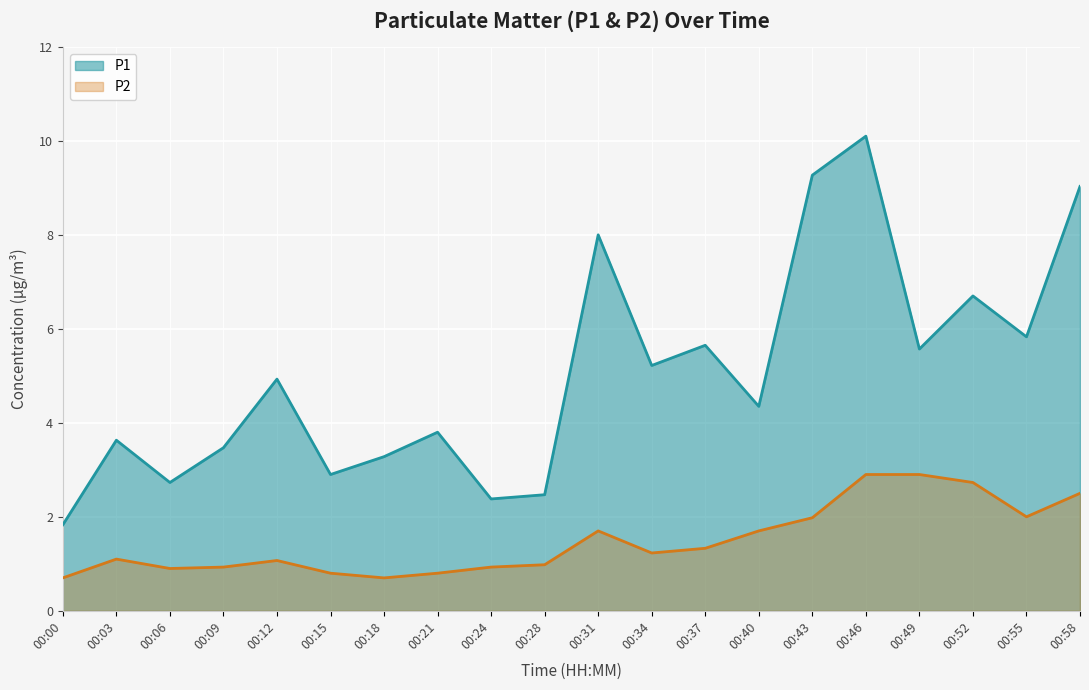

What is the difference between the maximum and second lowest values in the P2 series?

2.2